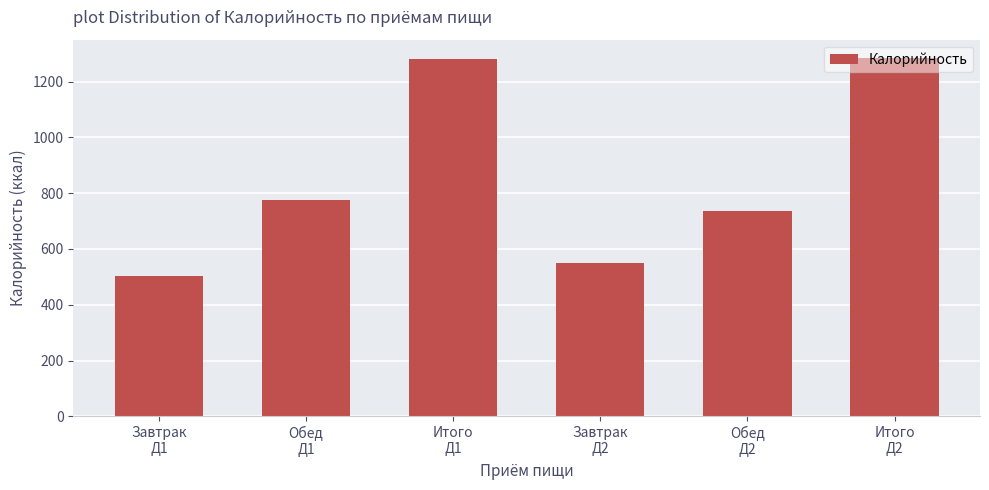

At which label does the data first exceed 777?

Обед
Д1